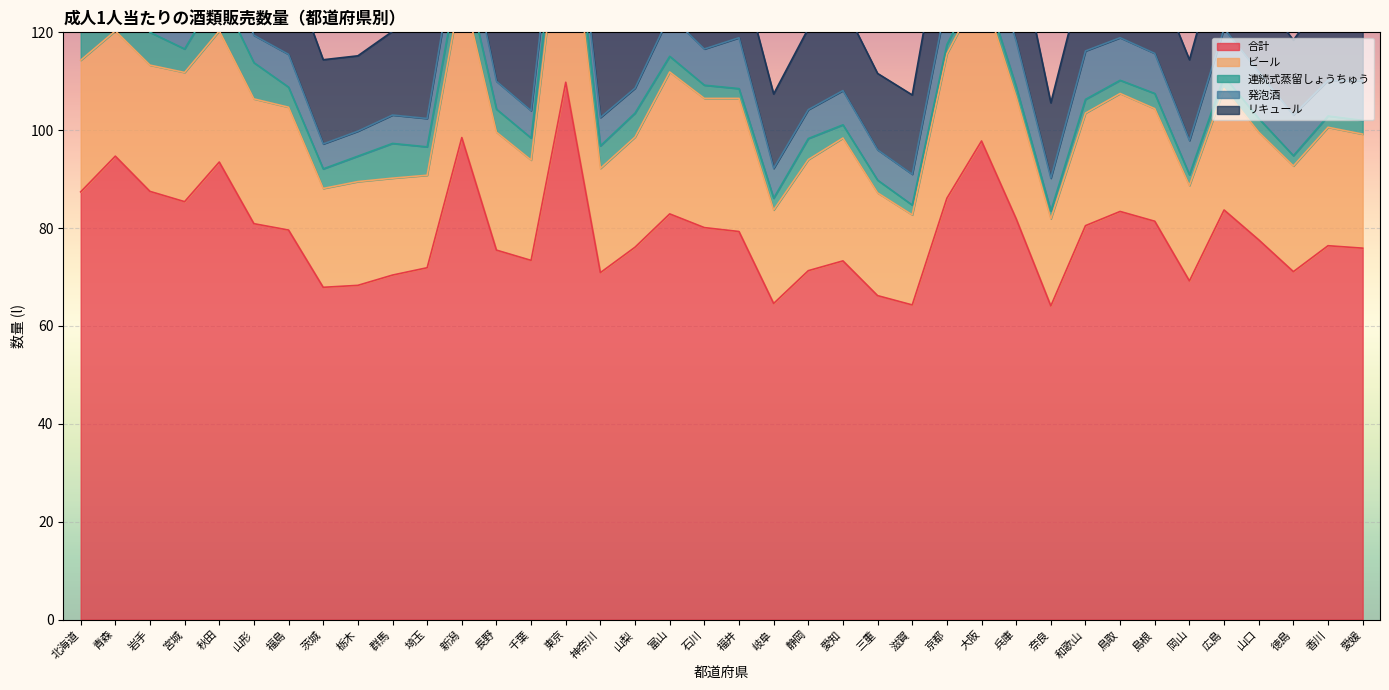

Between 群馬 and 新潟, which series saw the biggest shift?

合計